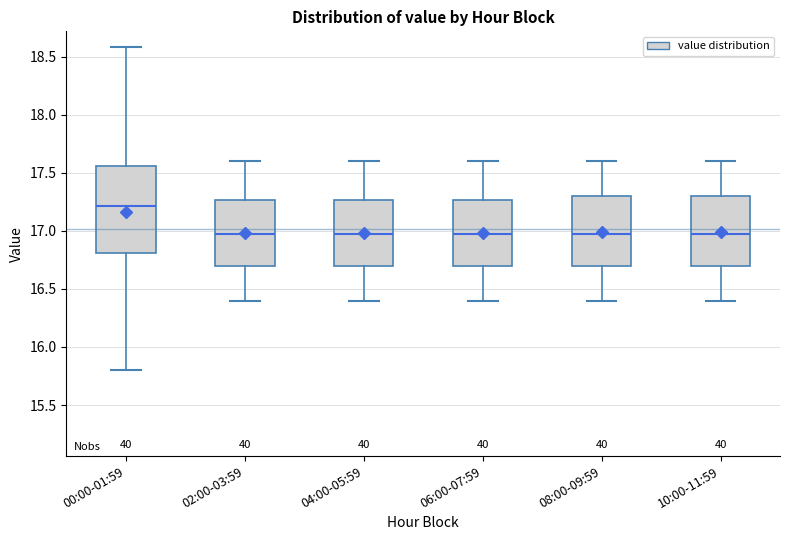

Where does the upper whisker of the box for 06:00-07:59 end on the y-axis? The values are not printed on the chart, so give them approximately, as read against the axis.

17.60